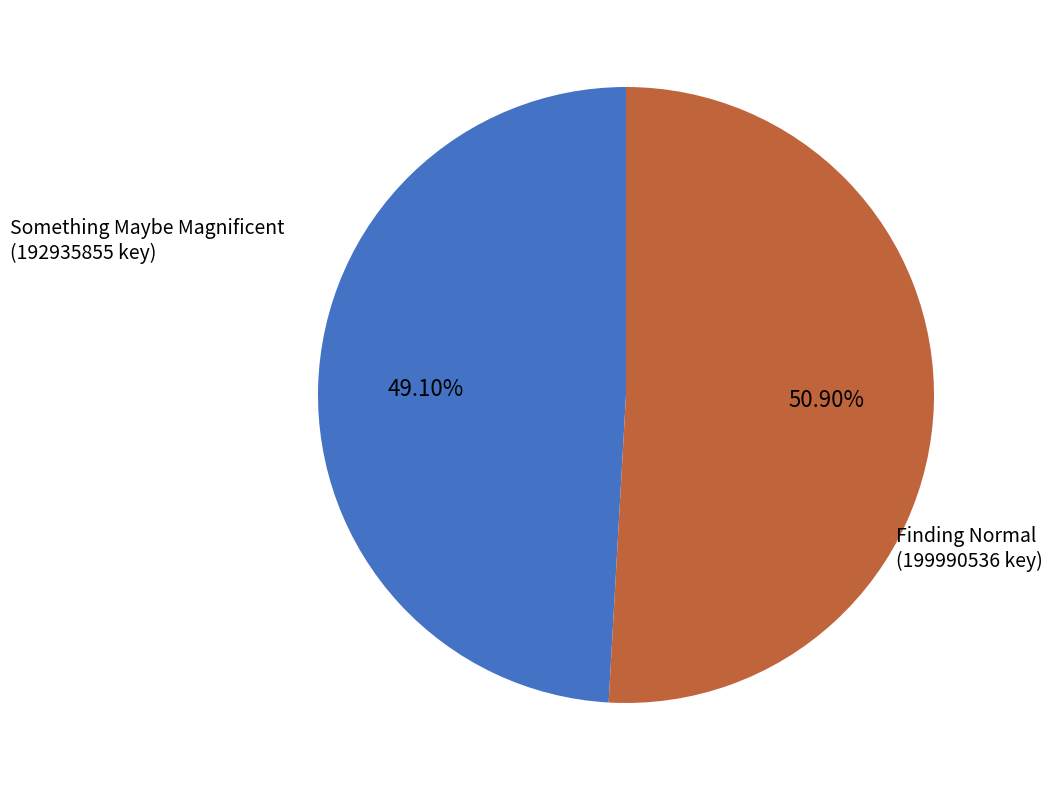

What is the ratio of the value at Finding Normal (199990536 key) to the value at Something Maybe Magnificent (192935855 key)?

1.0